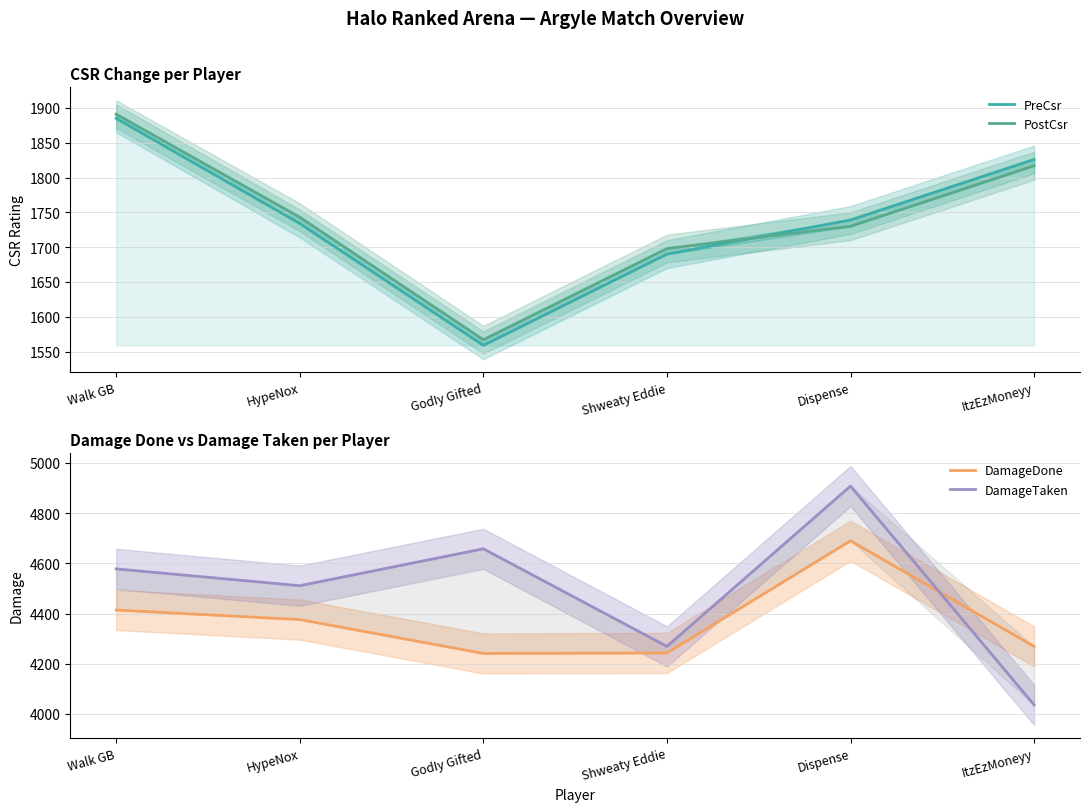

How many data points does each series have?

6